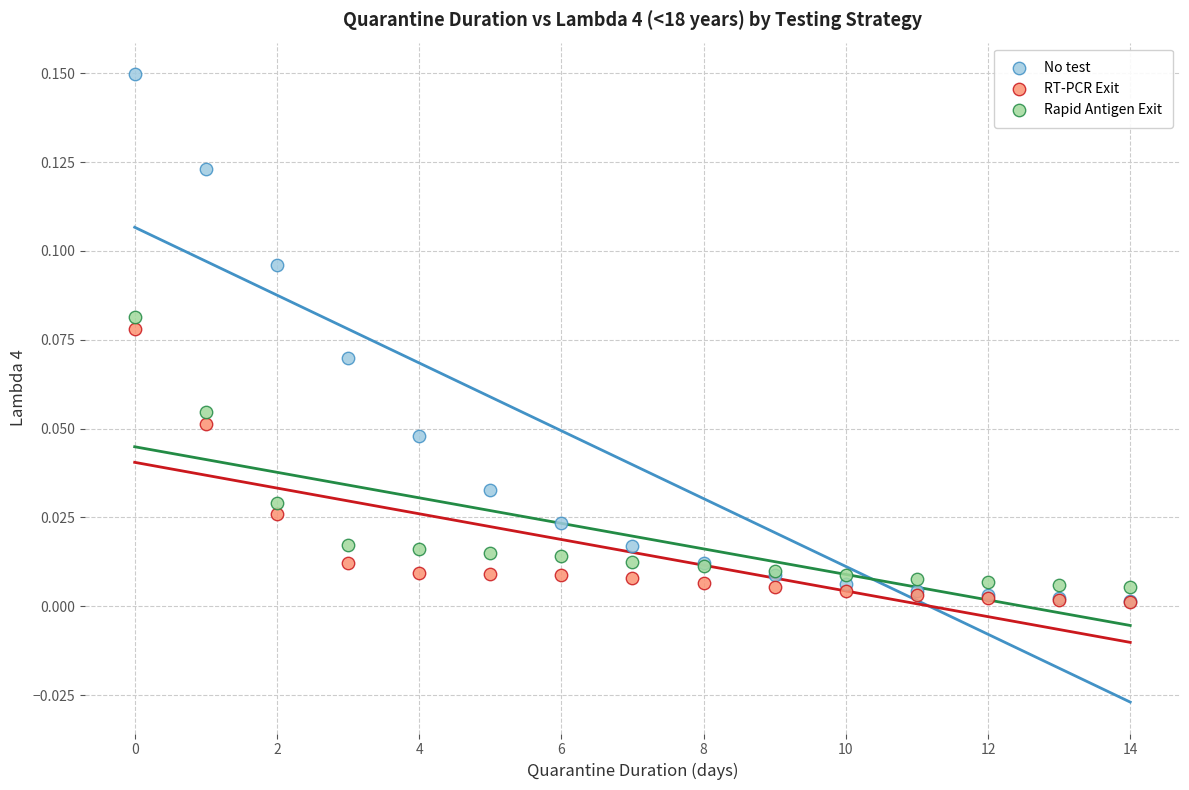

Which series reaches the maximum Y coordinate?

No test